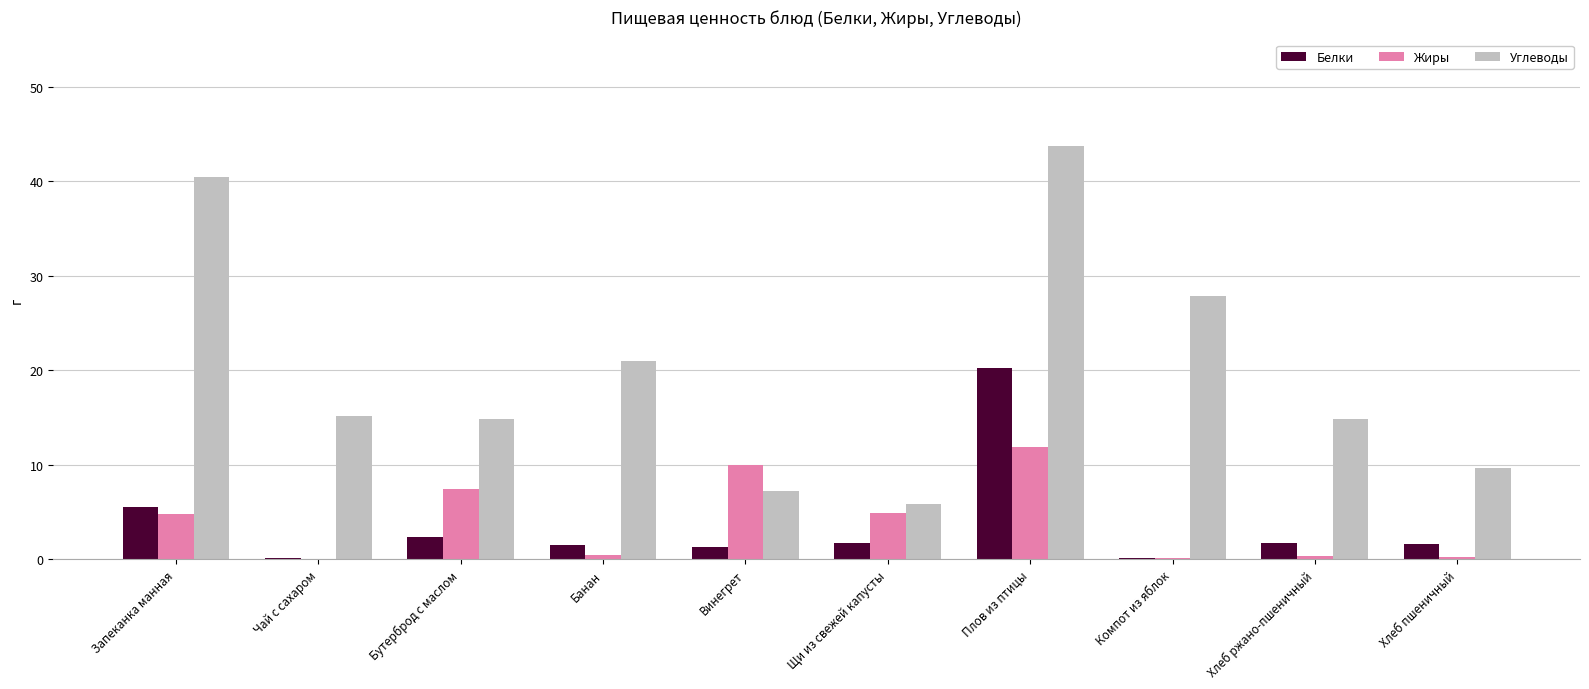

What is the sum of the Жиры values at Запеканка манная and Щи из свежей капусты?

9.7